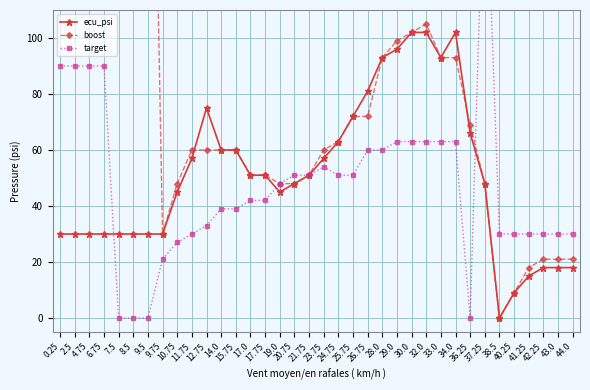

True or false: target and ecu_psi cross at least once.

True